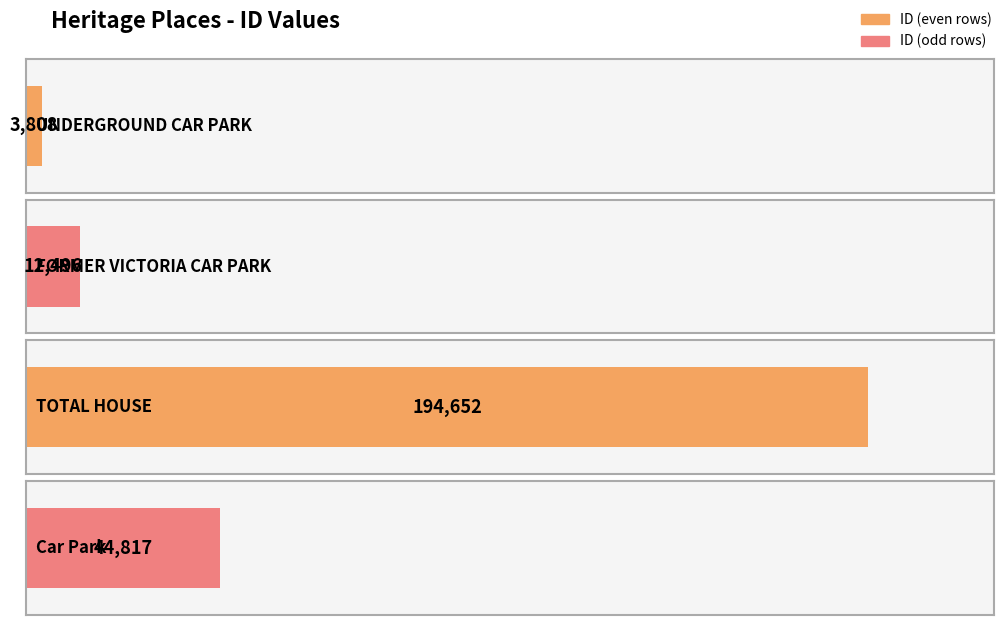

What is the sum of all values?

255773